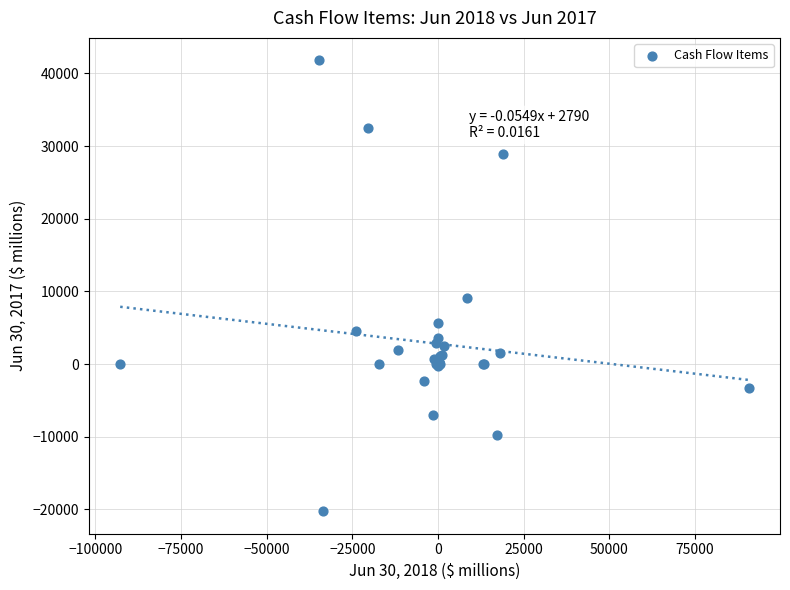

What Y value in the scatter plot is closest to 10766?

9073